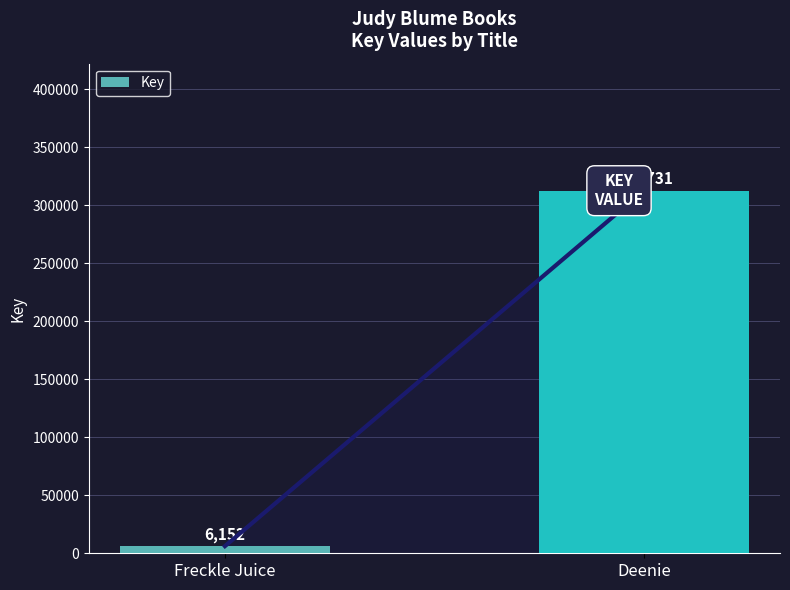

How many values are below 312731?

1